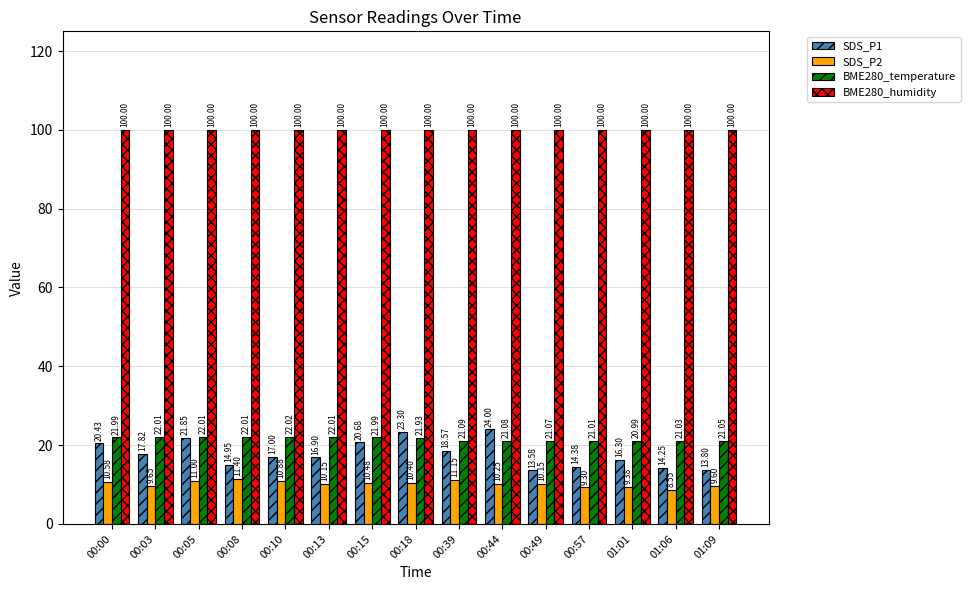

How many groups of bars are there?

15